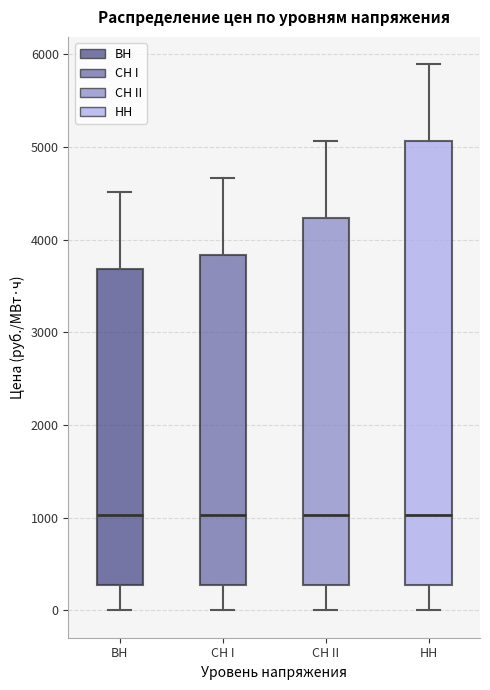

Where does the median line of the box for ВН sit on the y-axis? The values are not printed on the chart, so give them approximately, as read against the axis.

1000